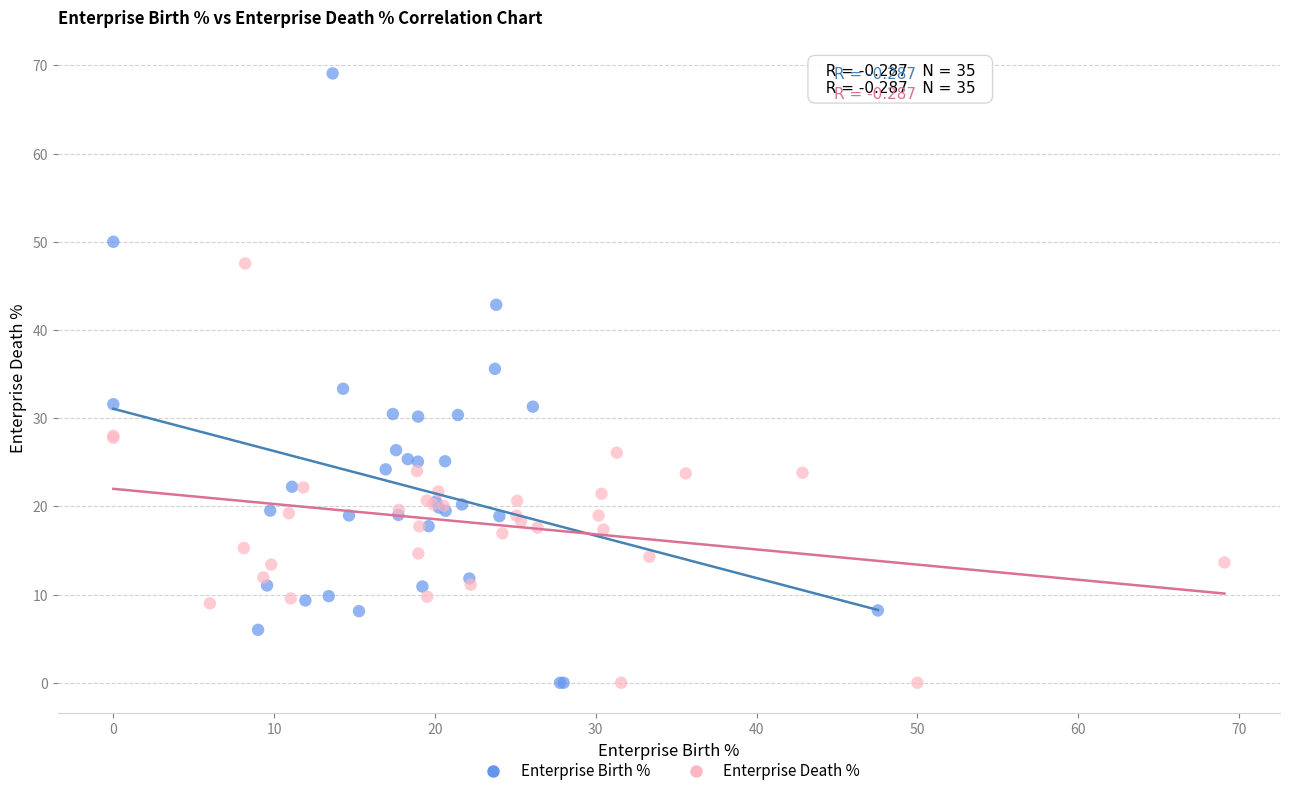

Which series has the widest spread of Y values?

Enterprise Birth %